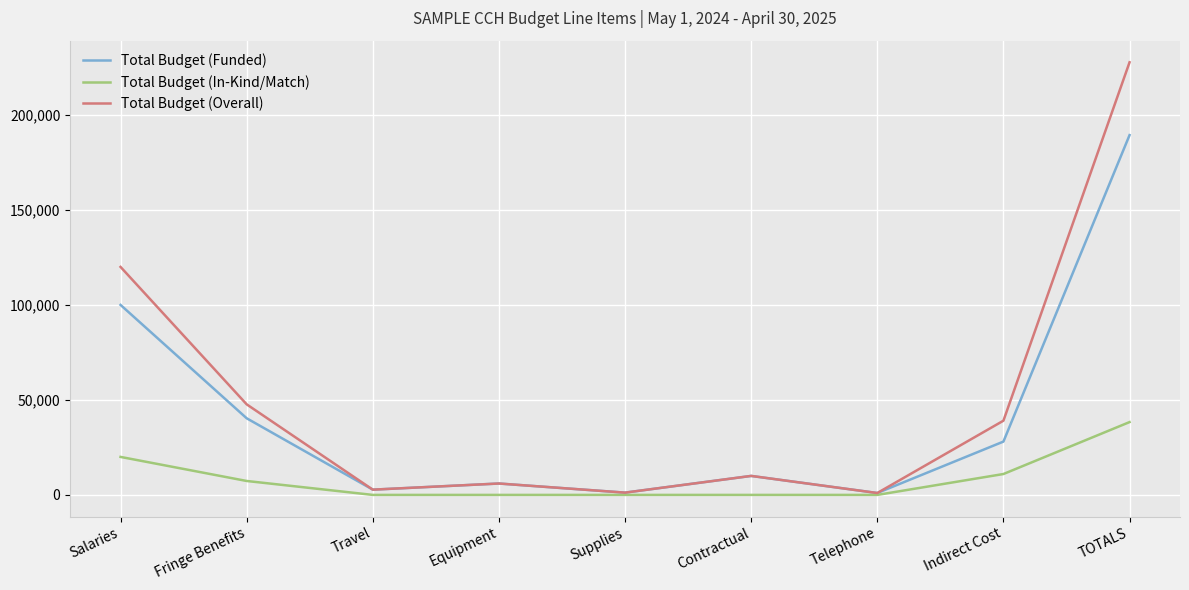

Between Contractual and Indirect Cost, which series saw the biggest shift?

Total Budget (Overall)